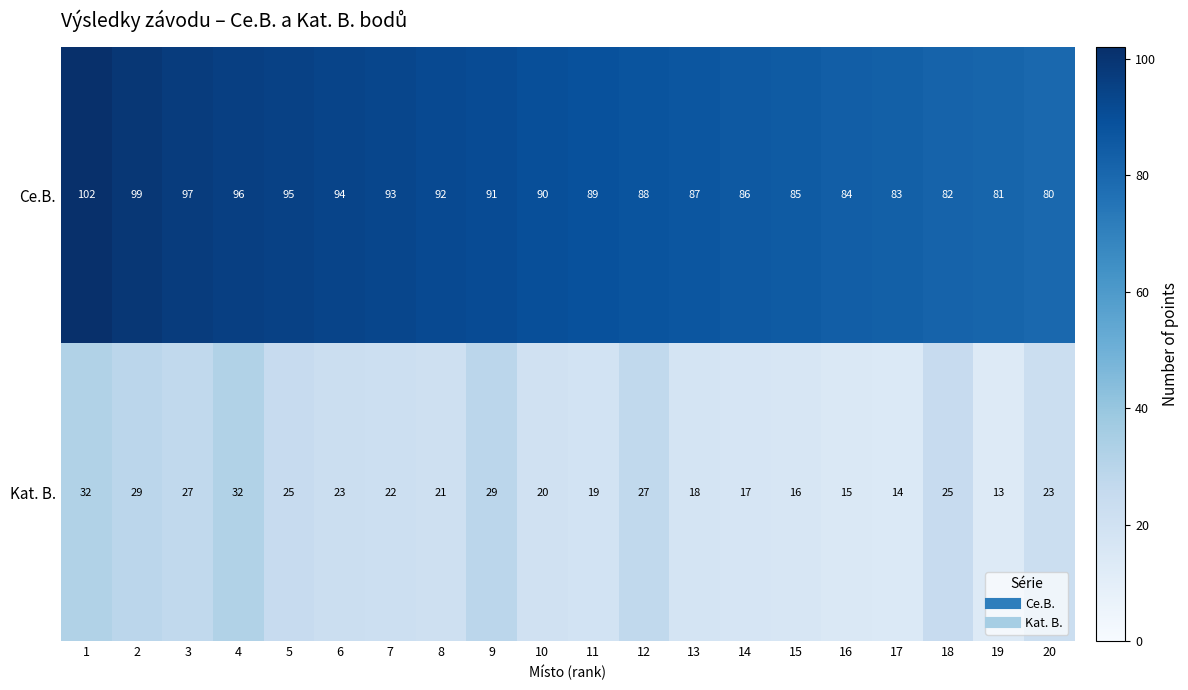

At which label does Kat. B. reach its minimum?

19